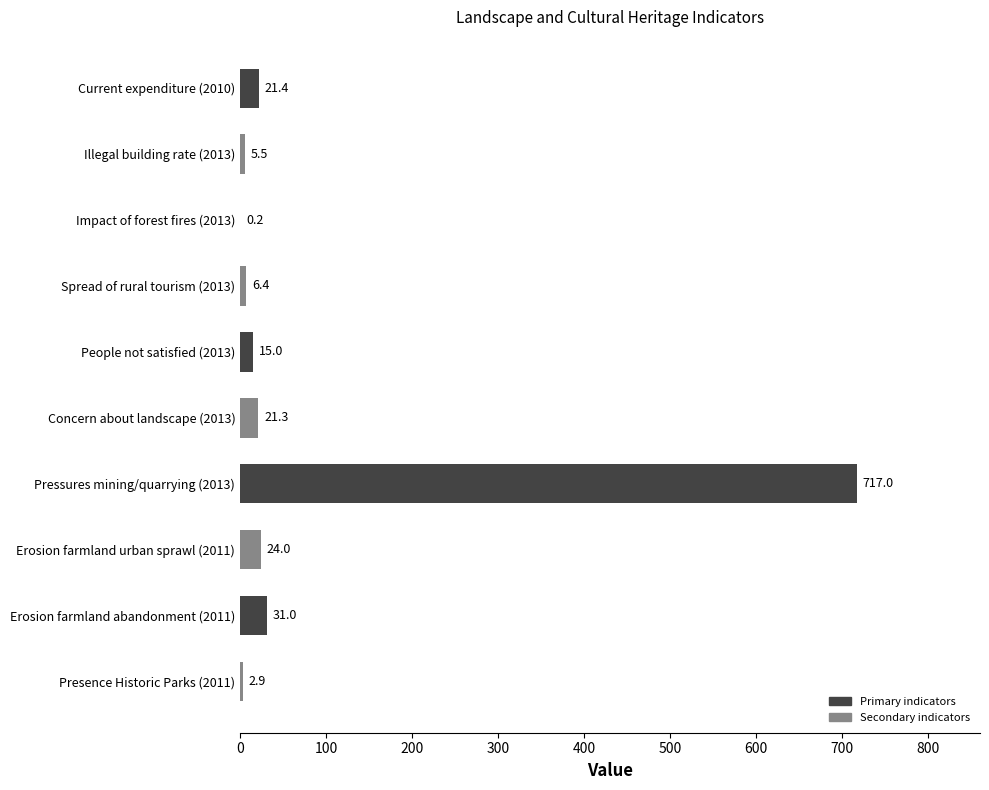

Reading top to bottom, extract all data points from this chart.

Current expenditure (2010)=21.4	Illegal building rate (2013)=5.5	Impact of forest fires (2013)=0.2	Spread of rural tourism (2013)=6.4	People not satisfied (2013)=15.0	Concern about landscape (2013)=21.3	Pressures mining/quarrying (2013)=717.0	Erosion farmland urban sprawl (2011)=24.0	Erosion farmland abandonment (2011)=31.0	Presence Historic Parks (2011)=2.9